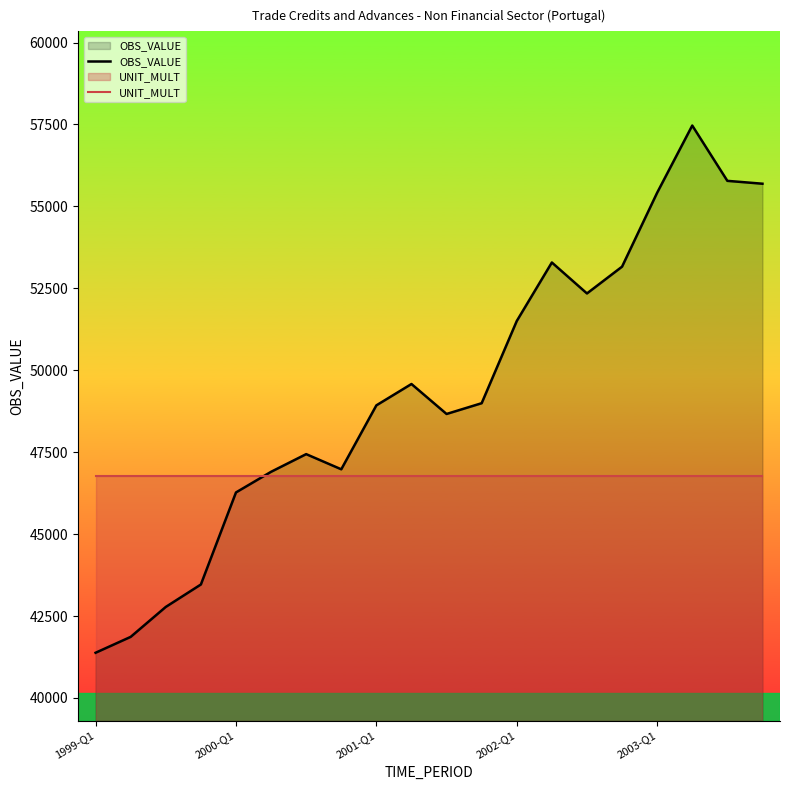

Which series has the largest total across all categories?

OBS_VALUE